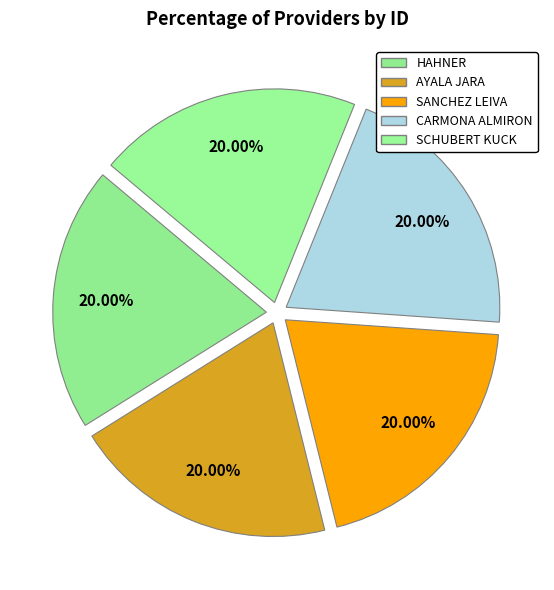

How many segments does this pie chart have?

5